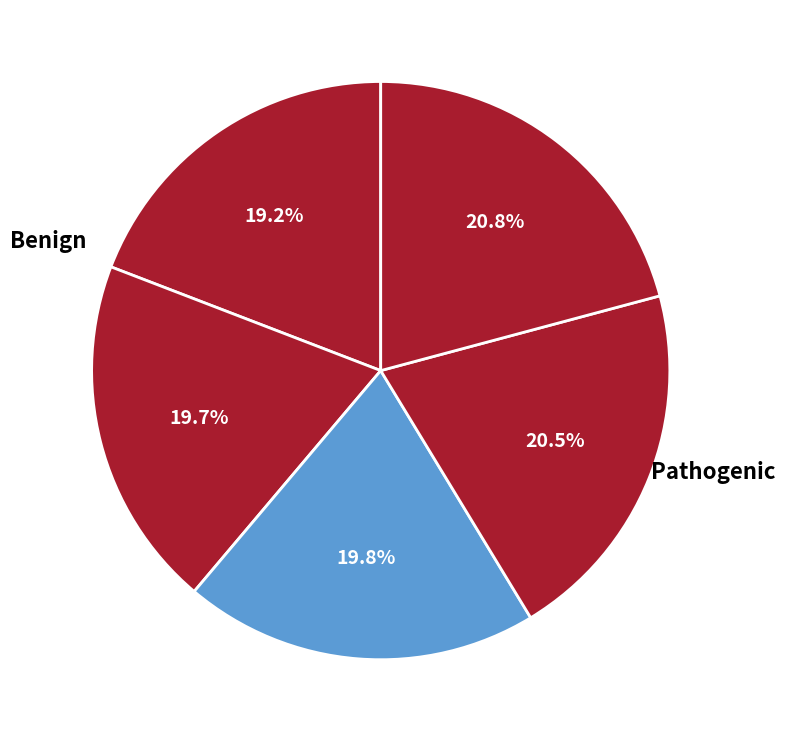

How many segments does this pie chart have?

5